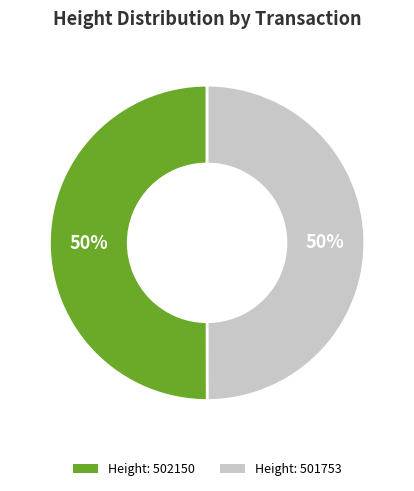

To the nearest percent, what is the average slice percentage?

50%